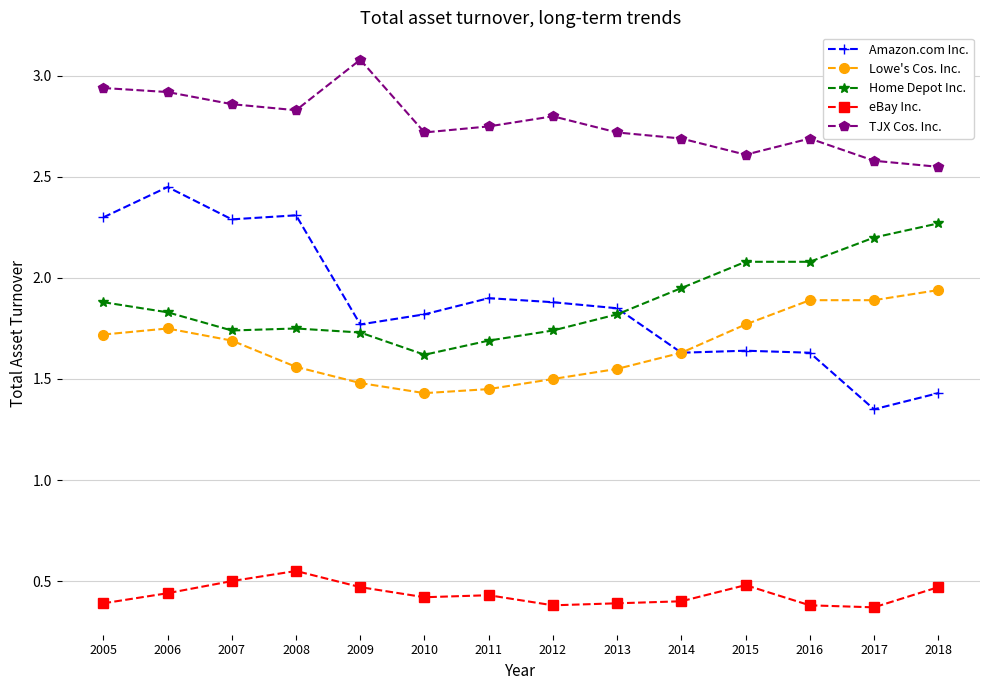

True or false: Home Depot Inc. and TJX Cos. Inc. intersect in this chart.

False